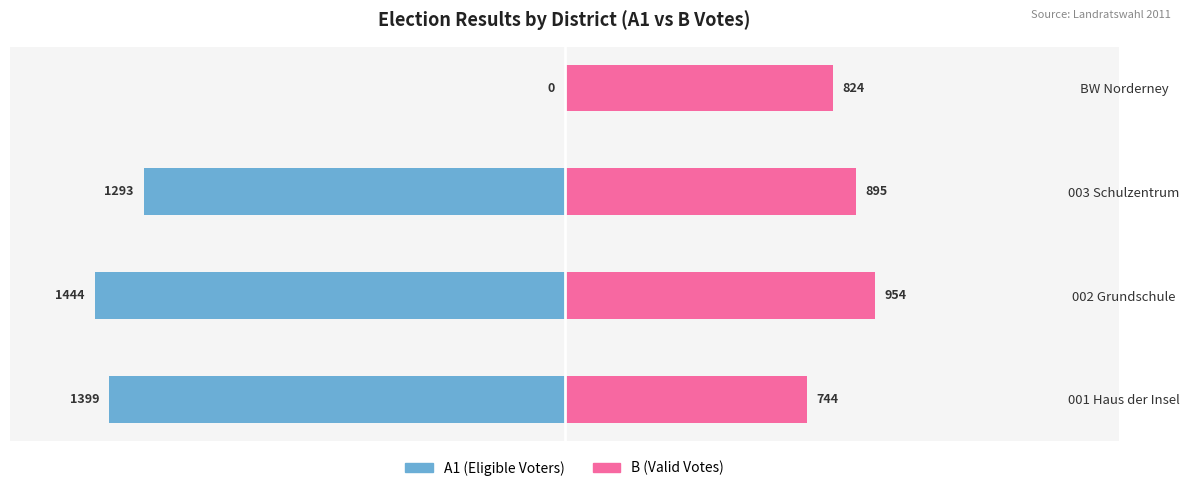

How many bars are there in each group?

2